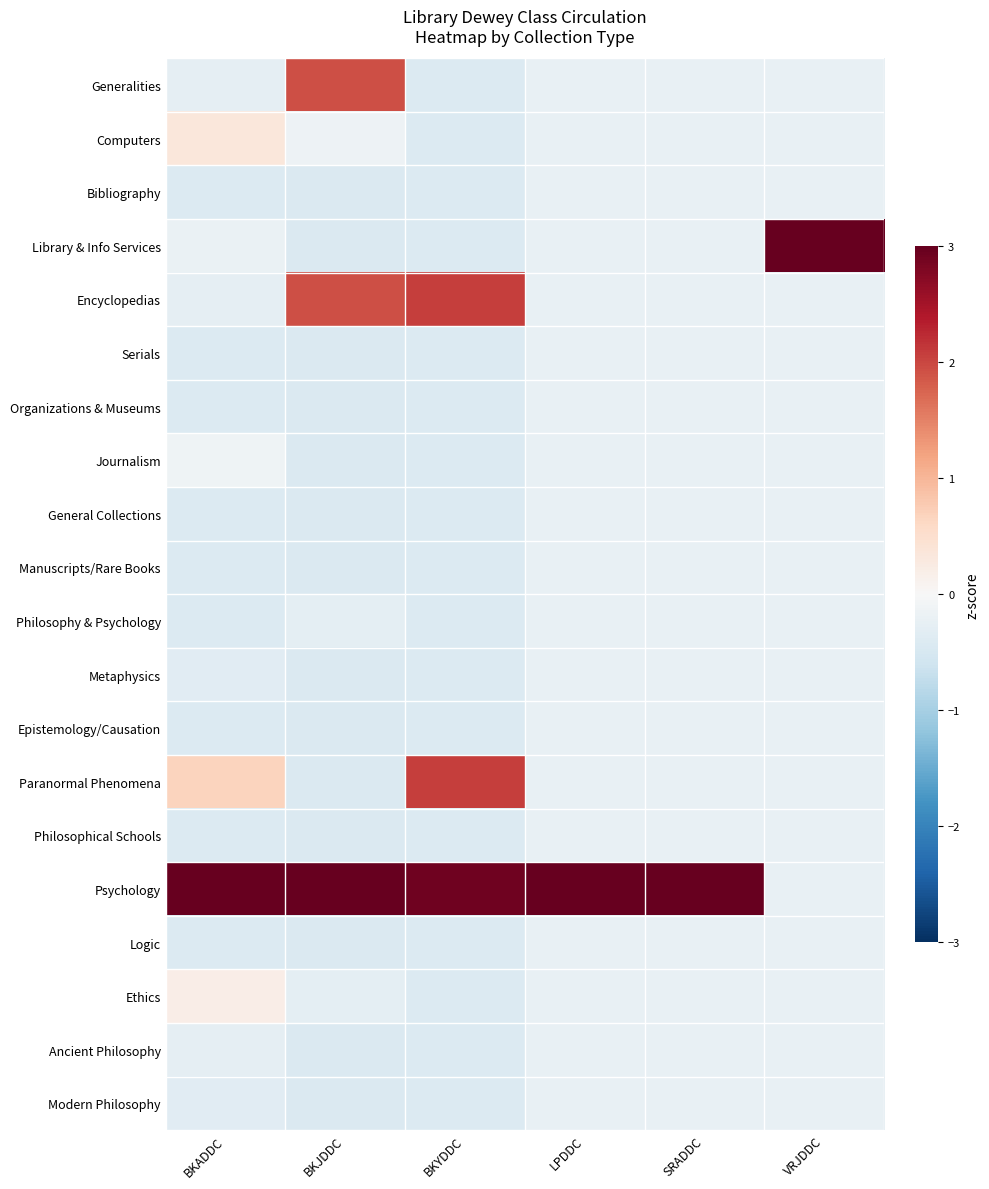

Reading left to right, list all the values displayed in this chart.

Generalities: BKADDC=-0.3	BKJDDC=1.9	BKYDDC=-0.4	LPDDC=-0.2	SRADDC=-0.2	VRJDDC=-0.2
Computers: BKADDC=0.3	BKJDDC=-0.1	BKYDDC=-0.4	LPDDC=-0.2	SRADDC=-0.2	VRJDDC=-0.2
Bibliography: BKADDC=-0.4	BKJDDC=-0.4	BKYDDC=-0.4	LPDDC=-0.2	SRADDC=-0.2	VRJDDC=-0.2
Library & Info Services: BKADDC=-0.2	BKJDDC=-0.4	BKYDDC=-0.4	LPDDC=-0.2	SRADDC=-0.2	VRJDDC=4.4
Encyclopedias: BKADDC=-0.3	BKJDDC=1.9	BKYDDC=2.1	LPDDC=-0.2	SRADDC=-0.2	VRJDDC=-0.2
Serials: BKADDC=-0.4	BKJDDC=-0.4	BKYDDC=-0.4	LPDDC=-0.2	SRADDC=-0.2	VRJDDC=-0.2
Organizations & Museums: BKADDC=-0.4	BKJDDC=-0.4	BKYDDC=-0.4	LPDDC=-0.2	SRADDC=-0.2	VRJDDC=-0.2
Journalism: BKADDC=-0.1	BKJDDC=-0.4	BKYDDC=-0.4	LPDDC=-0.2	SRADDC=-0.2	VRJDDC=-0.2
General Collections: BKADDC=-0.4	BKJDDC=-0.4	BKYDDC=-0.4	LPDDC=-0.2	SRADDC=-0.2	VRJDDC=-0.2
Manuscripts/Rare Books: BKADDC=-0.4	BKJDDC=-0.4	BKYDDC=-0.4	LPDDC=-0.2	SRADDC=-0.2	VRJDDC=-0.2
Philosophy & Psychology: BKADDC=-0.4	BKJDDC=-0.3	BKYDDC=-0.4	LPDDC=-0.2	SRADDC=-0.2	VRJDDC=-0.2
Metaphysics: BKADDC=-0.3	BKJDDC=-0.4	BKYDDC=-0.4	LPDDC=-0.2	SRADDC=-0.2	VRJDDC=-0.2
Epistemology/Causation: BKADDC=-0.4	BKJDDC=-0.4	BKYDDC=-0.4	LPDDC=-0.2	SRADDC=-0.2	VRJDDC=-0.2
Paranormal Phenomena: BKADDC=0.7	BKJDDC=-0.4	BKYDDC=2.1	LPDDC=-0.2	SRADDC=-0.2	VRJDDC=-0.2
Philosophical Schools: BKADDC=-0.4	BKJDDC=-0.4	BKYDDC=-0.4	LPDDC=-0.2	SRADDC=-0.2	VRJDDC=-0.2
Psychology: BKADDC=4.2	BKJDDC=3.1	BKYDDC=2.9	LPDDC=4.4	SRADDC=4.4	VRJDDC=-0.2
Logic: BKADDC=-0.4	BKJDDC=-0.4	BKYDDC=-0.4	LPDDC=-0.2	SRADDC=-0.2	VRJDDC=-0.2
Ethics: BKADDC=0.2	BKJDDC=-0.3	BKYDDC=-0.4	LPDDC=-0.2	SRADDC=-0.2	VRJDDC=-0.2
Ancient Philosophy: BKADDC=-0.3	BKJDDC=-0.4	BKYDDC=-0.4	LPDDC=-0.2	SRADDC=-0.2	VRJDDC=-0.2
Modern Philosophy: BKADDC=-0.3	BKJDDC=-0.4	BKYDDC=-0.4	LPDDC=-0.2	SRADDC=-0.2	VRJDDC=-0.2